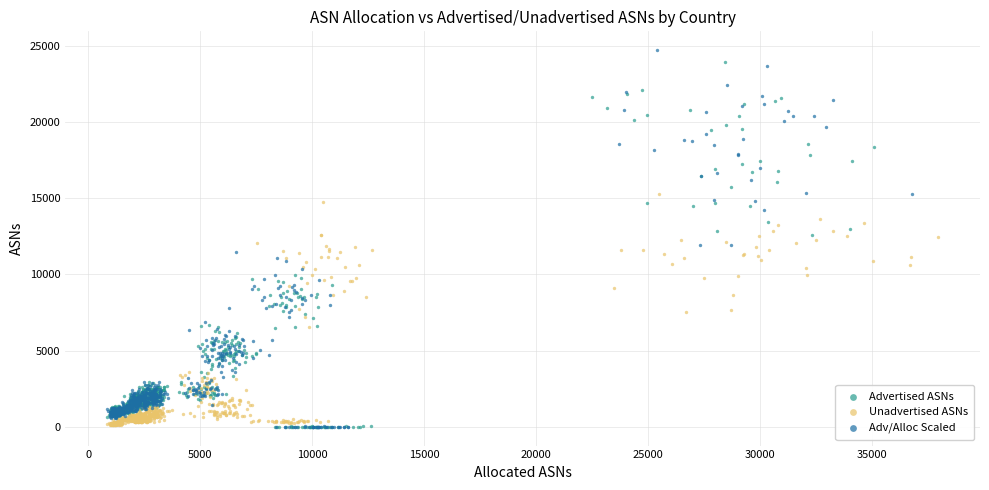

What are all the series names shown in the legend?

Advertised ASNs, Unadvertised ASNs, Adv/Alloc Scaled